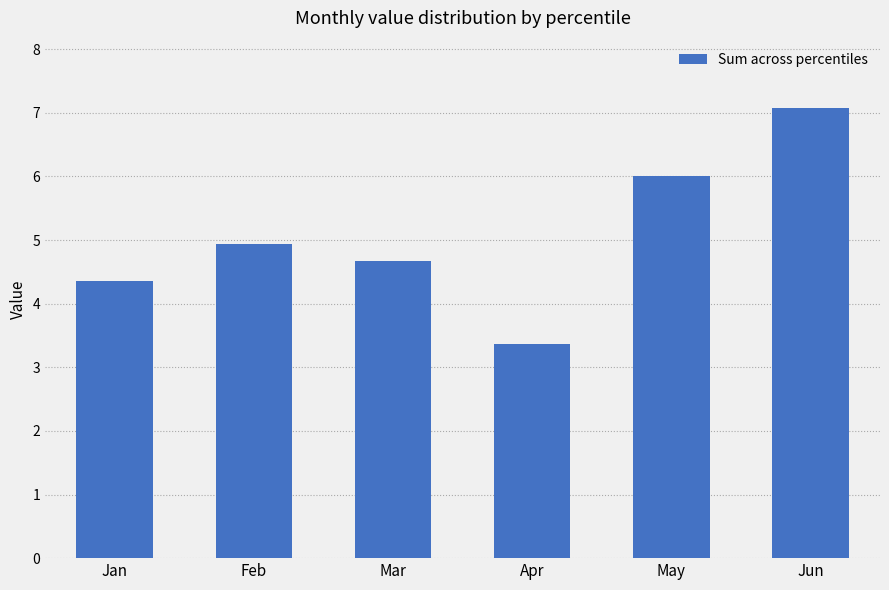

What is the value of the 2nd bar from the left?

4.9